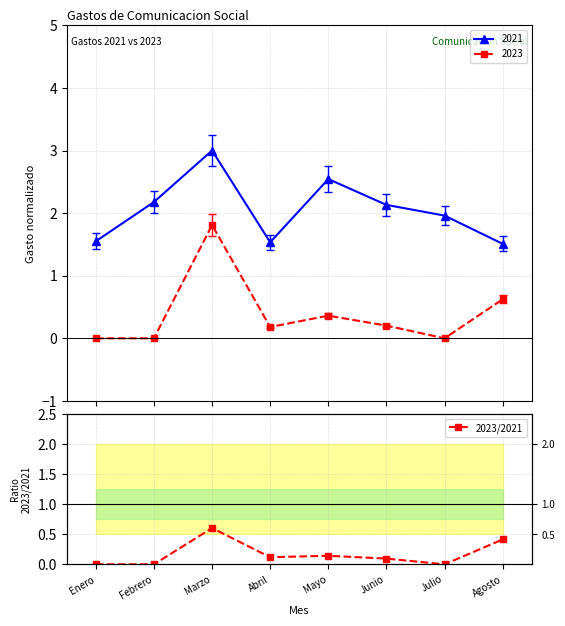

What is the label of the 1st point from the right?

Agosto